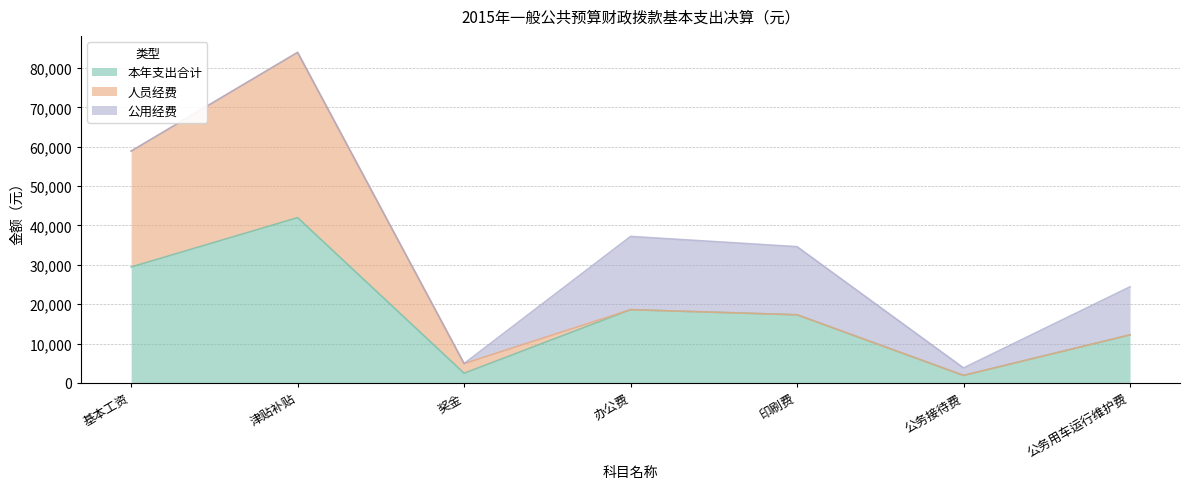

True or false: 公用经费 and 人员经费 cross at least once.

True